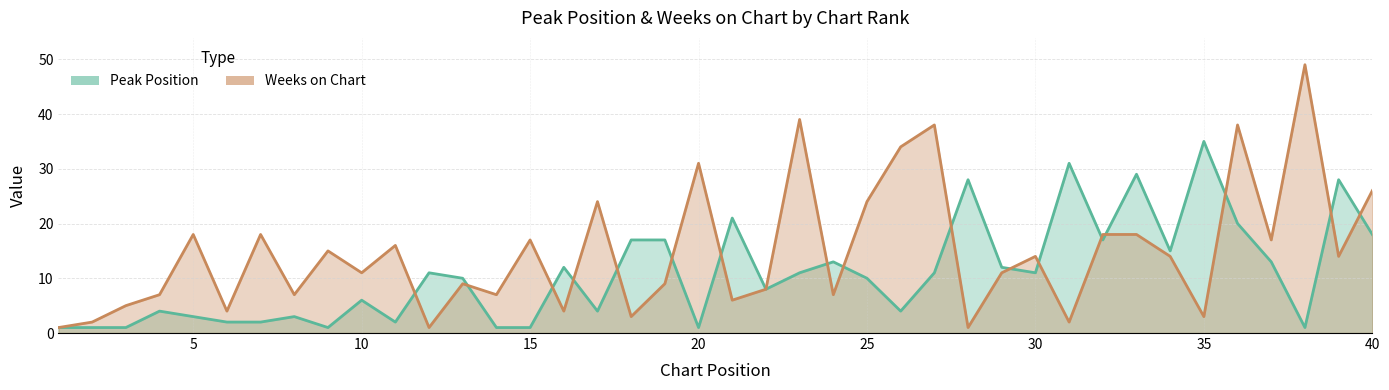

What is the value of the Peak Position point at the 13th from the left?

10